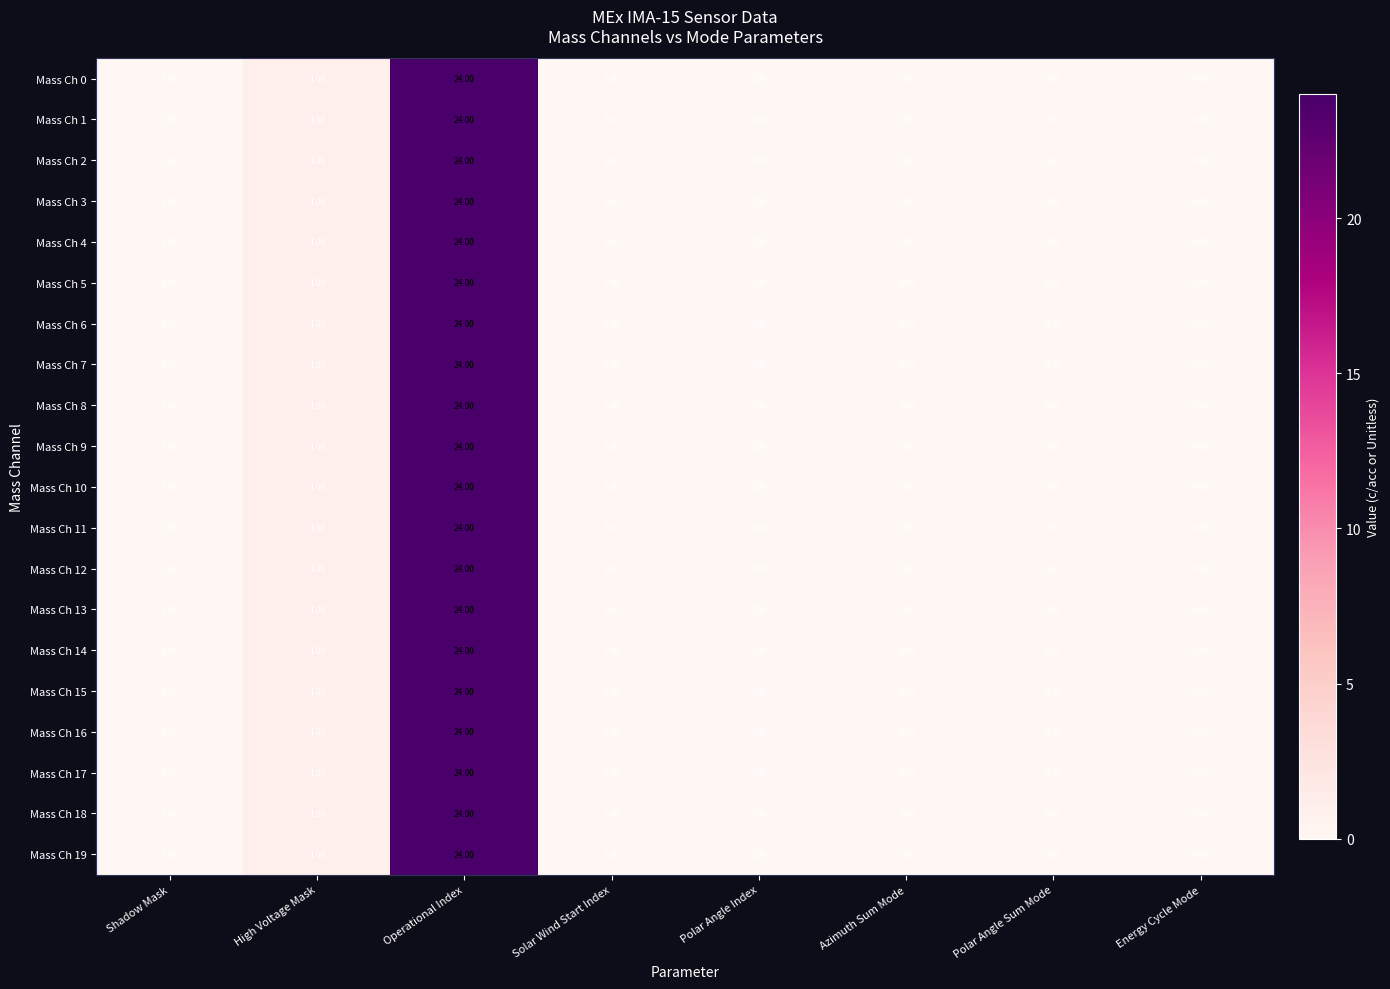

At which category is the sum across all series the highest?

Operational Index